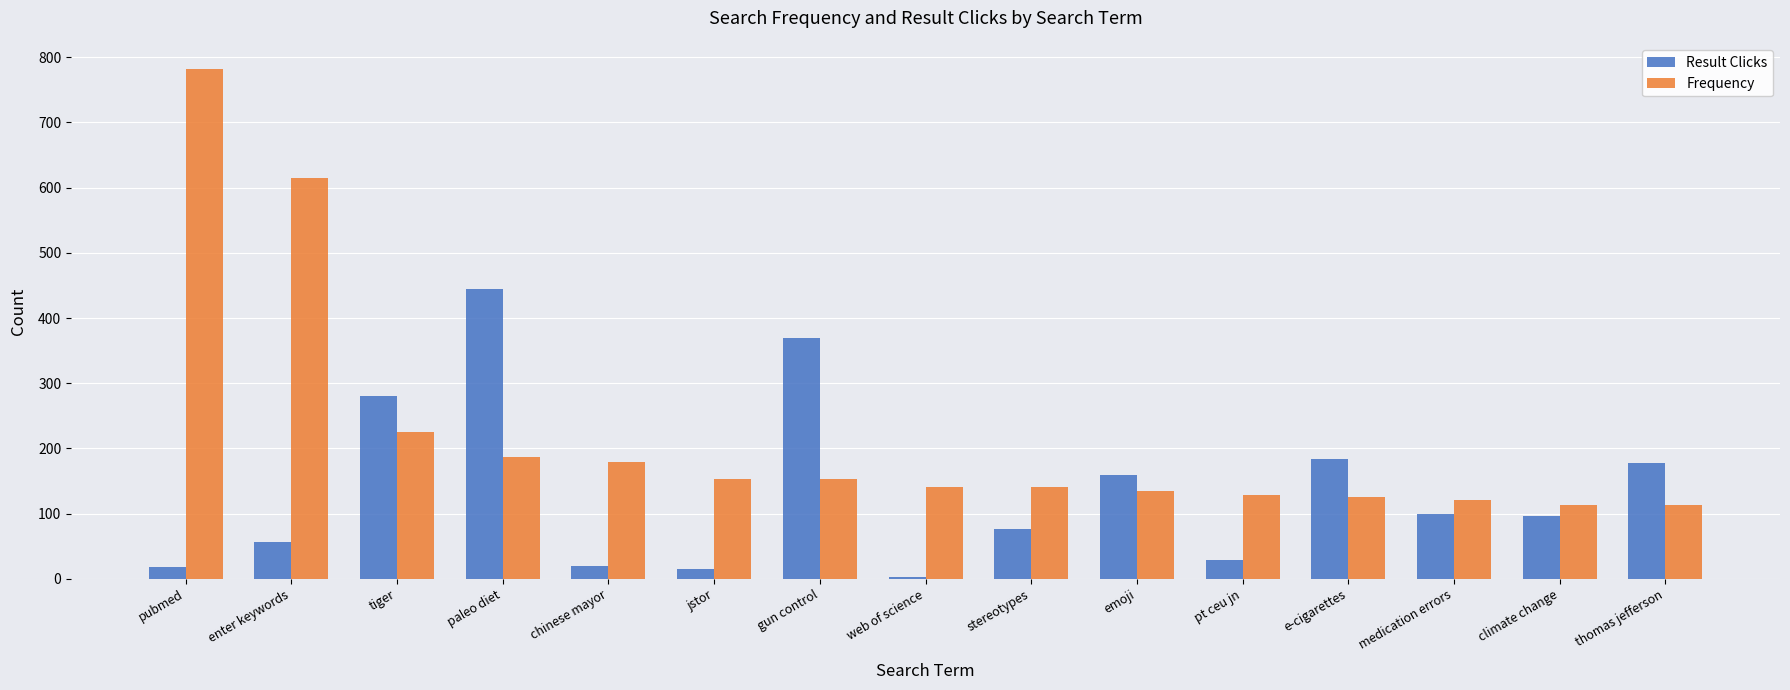

Rank the series by their maximum value, from lowest to highest.

Result Clicks, Frequency